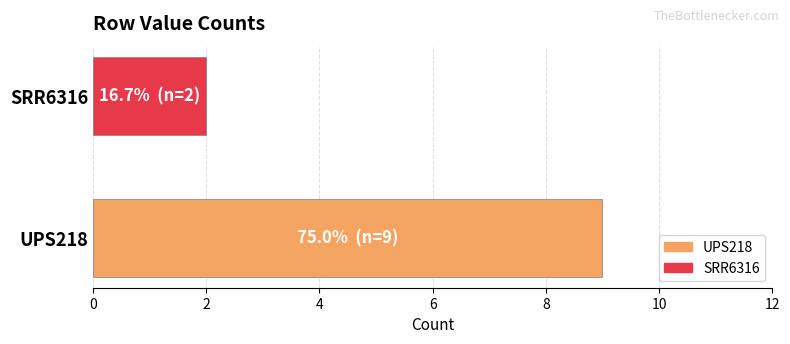

Which has a higher value, UPS218 or SRR6316?

UPS218